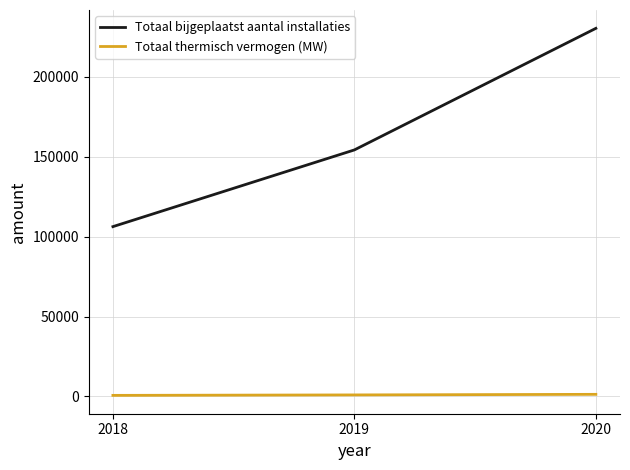

Rank the series at 2018 from lowest to highest value.

Totaal thermisch vermogen (MW), Totaal bijgeplaatst aantal installaties